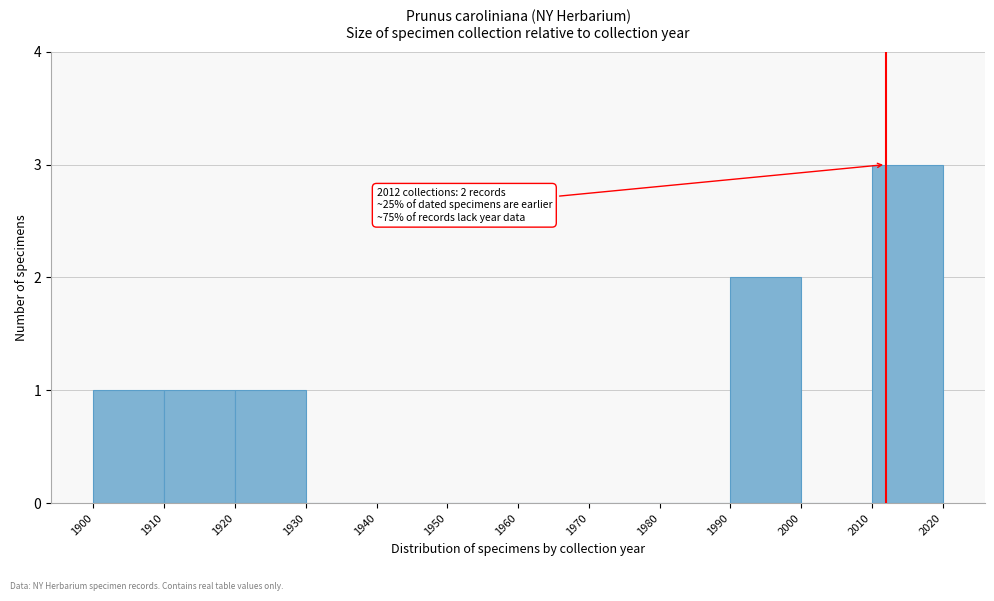

Over which range of the x-axis is the bar tallest?

2010 to 2020